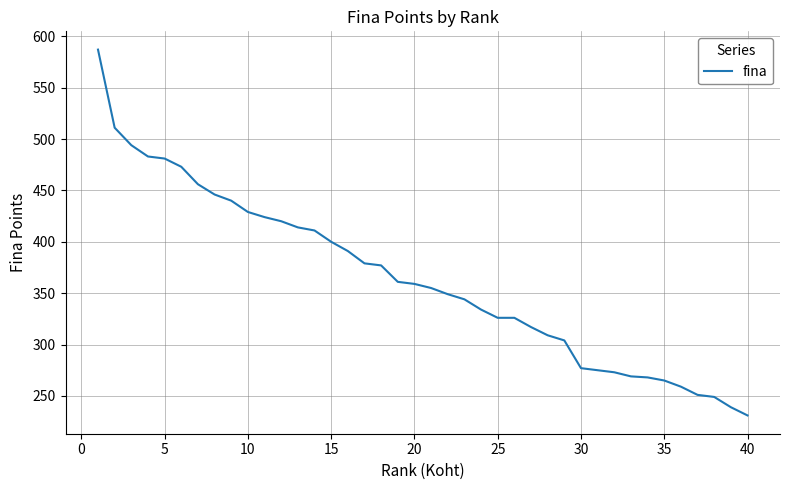

What is the difference between the maximum and minimum values?

356